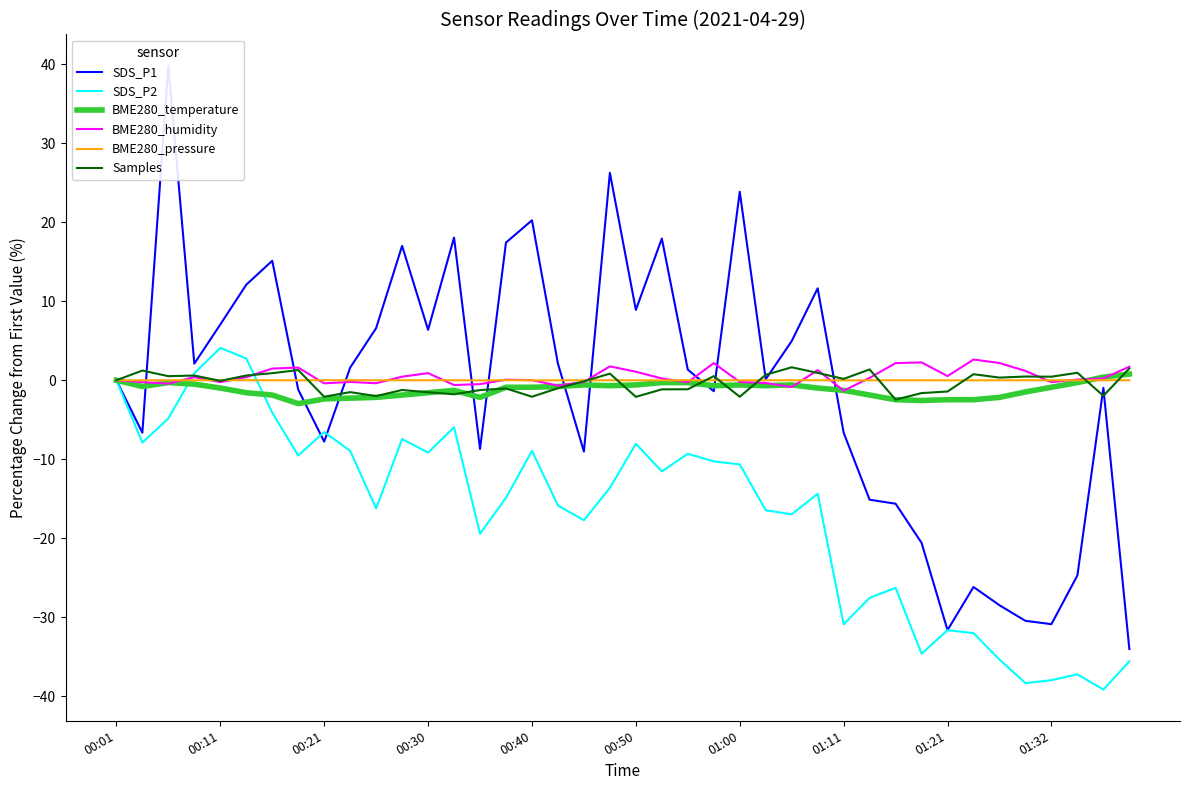

The value of SDS_P2 at 00:01 is -17.9. True or false?

False